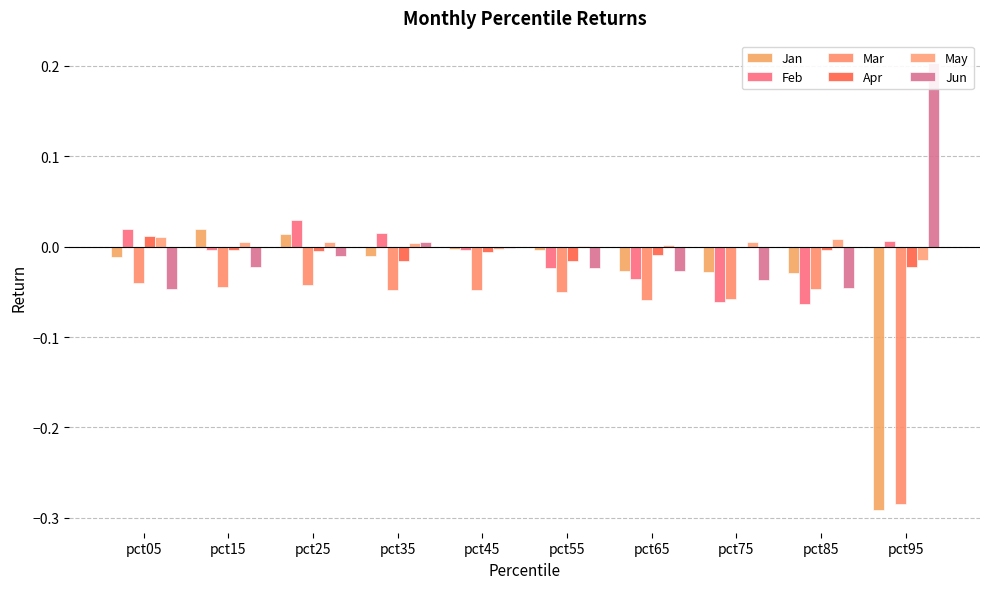

Are the bars horizontal?

No